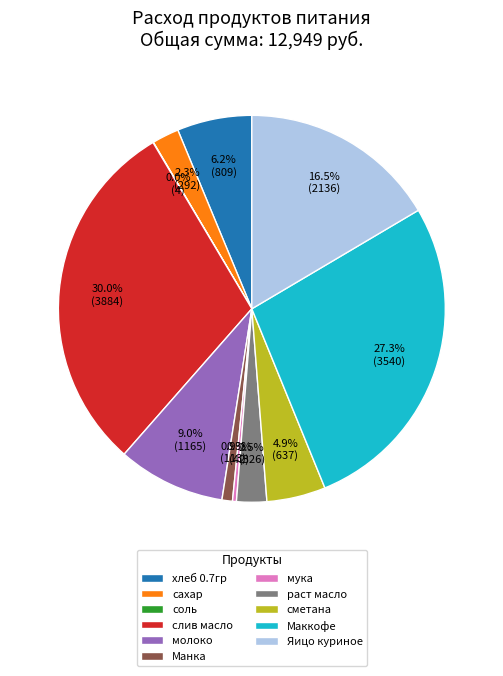

To the nearest percent, what is the difference between the largest and smallest slice percentages?

30%